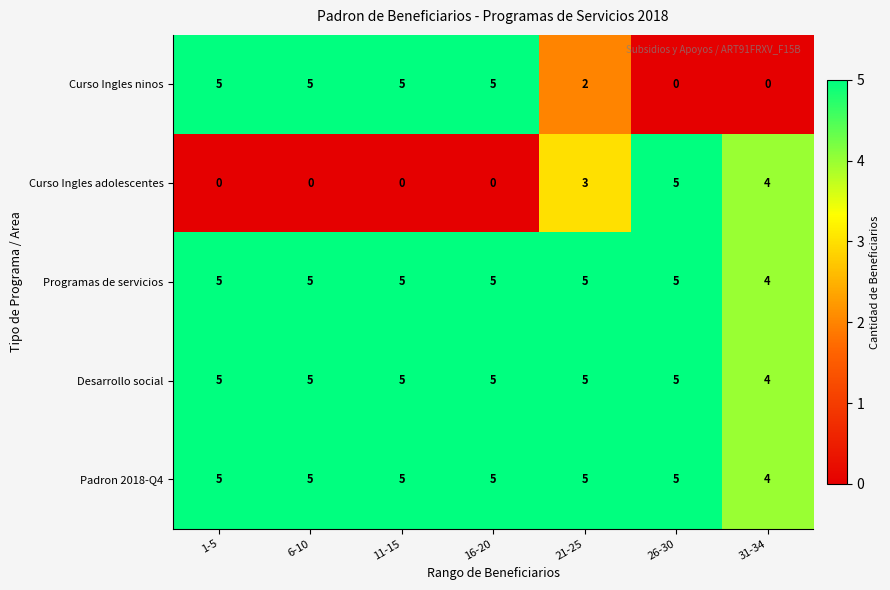

The Padron 2018-Q4 series shows 5 at 26-30. True or false?

True